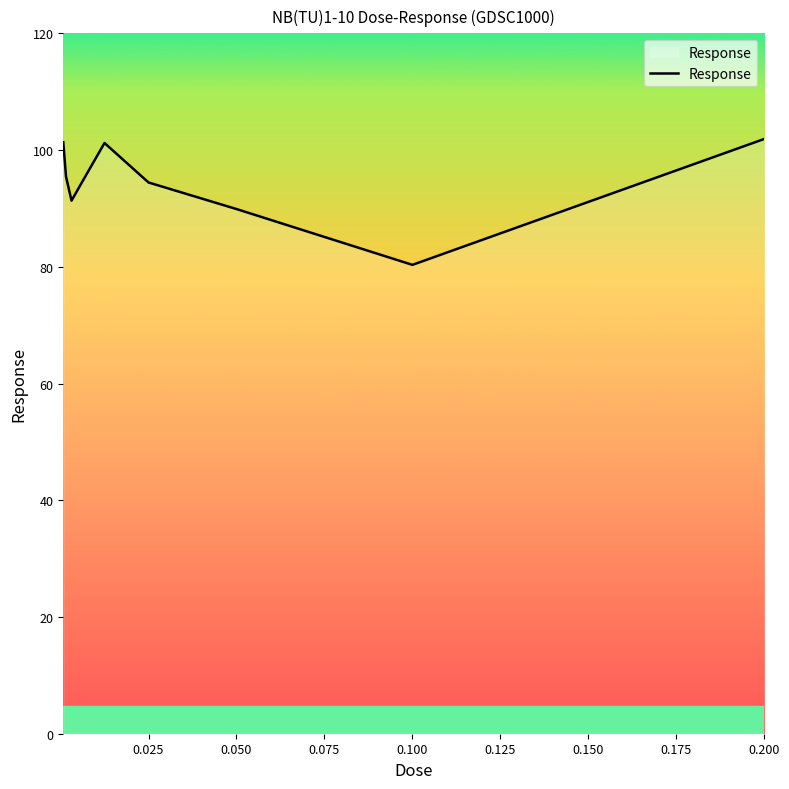

True or false: the data has more than 1 interior local peaks.

False